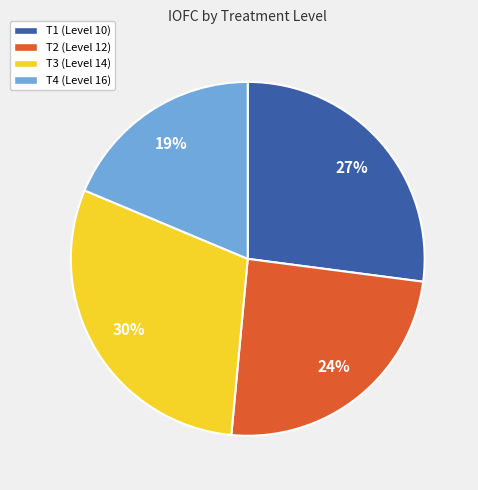

Is the sum of T2 (Level 12) and T4 (Level 16) greater than half?

No